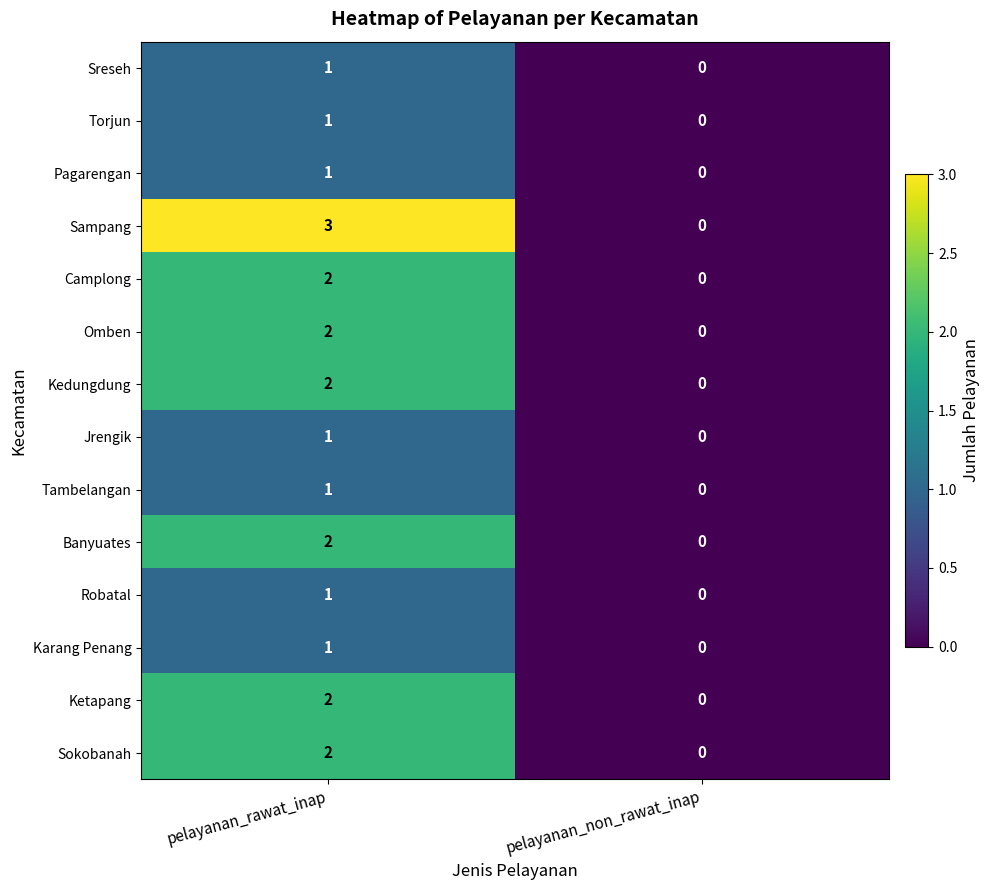

Is it true that Jrengik equals 1 at pelayanan_rawat_inap?

True